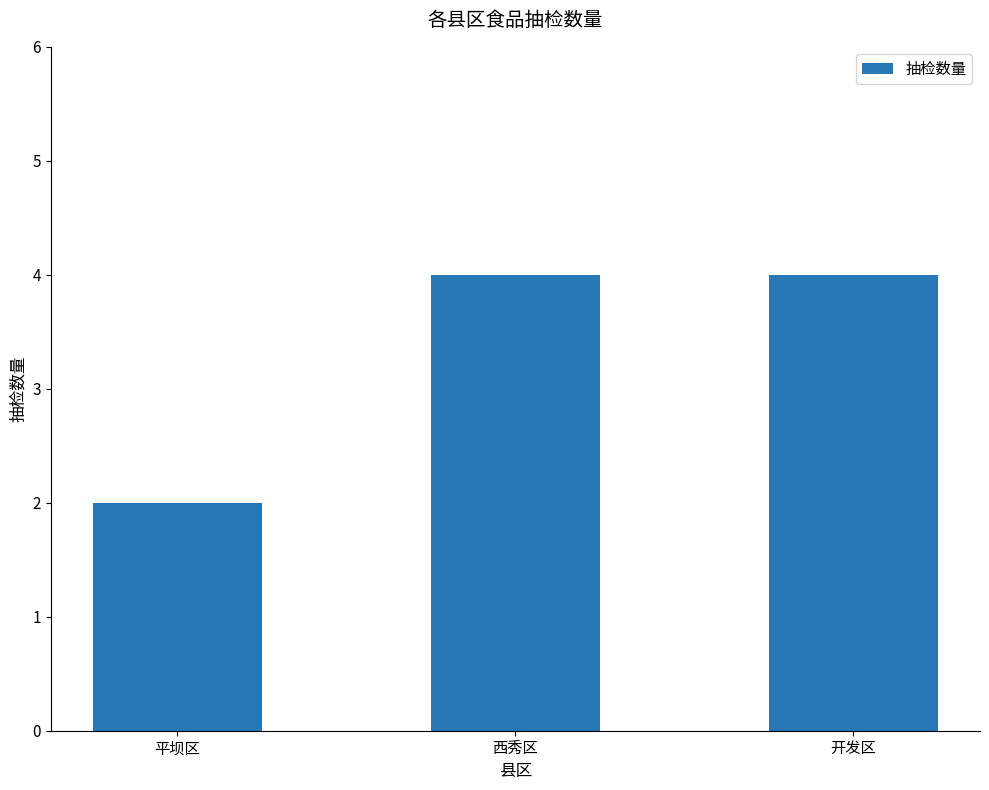

What is the greatest value displayed?

4